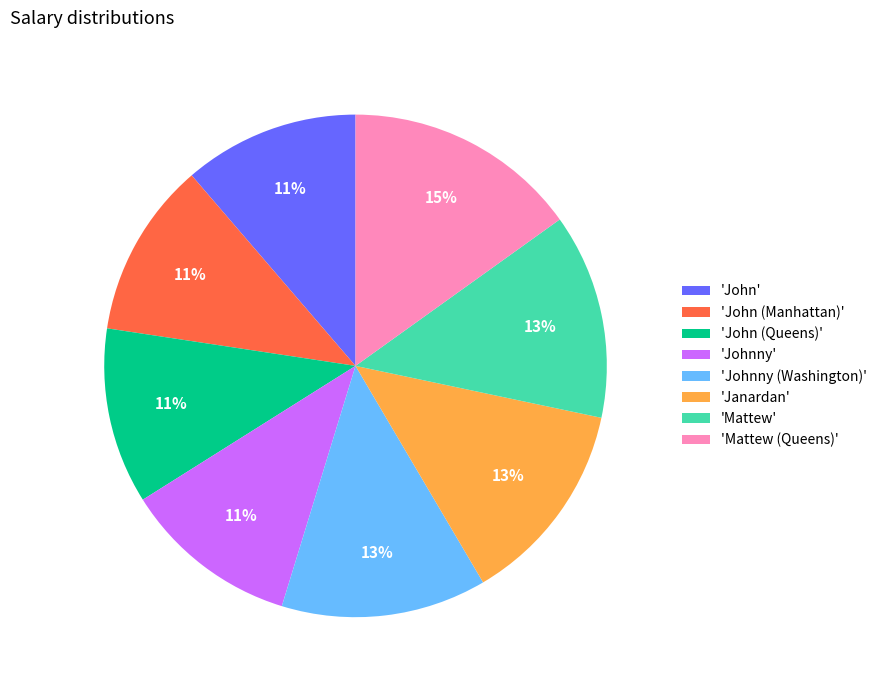

To the nearest percent, what portion does 'Johnny' represent?

11%